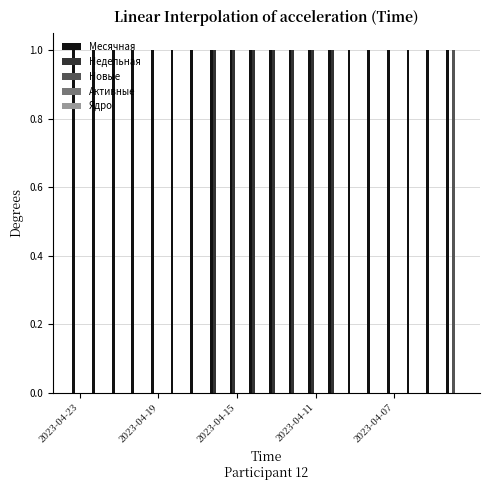

Which series has the largest total across all categories?

Месячная